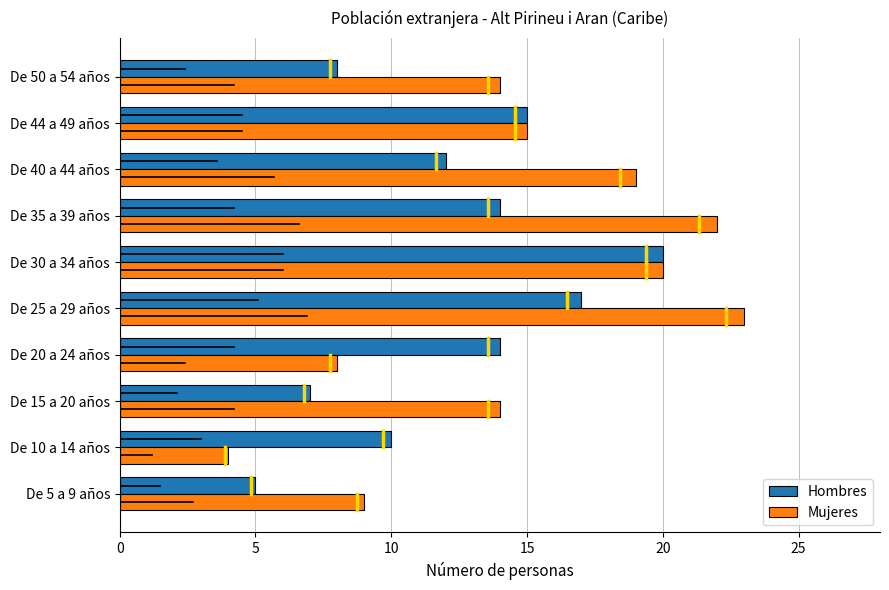

Which series has the largest total across all categories?

Mujeres